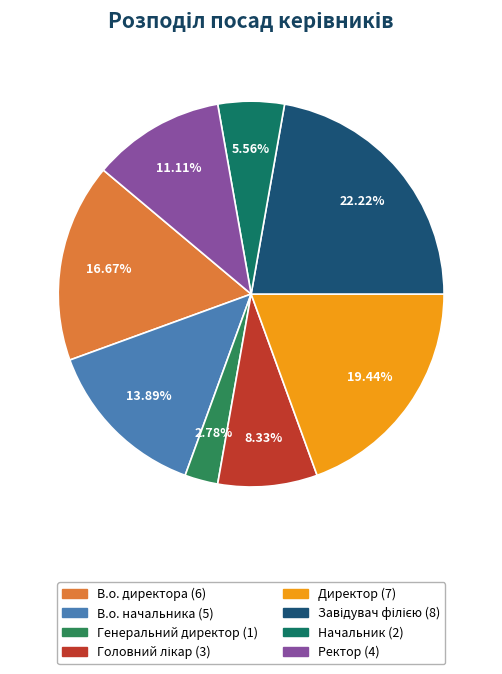

True or false: Ректор accounts for 11% of the total.

True